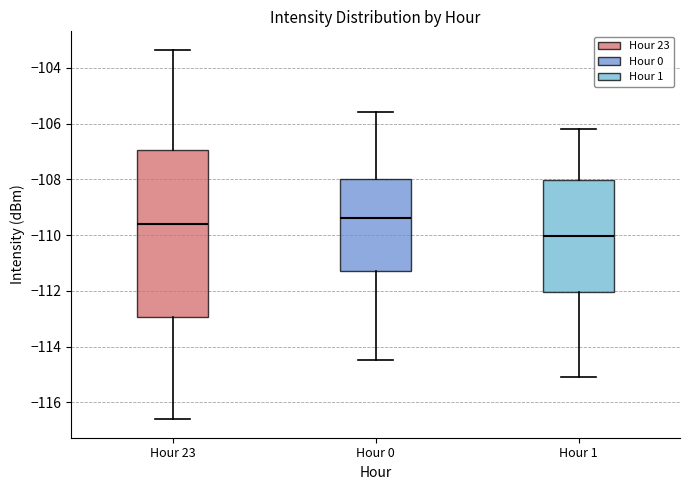

Reading left to right, read every box against the y-axis: the position of its median line, the range the box covers, and the ends of its whiskers. The values are not printed on the chart, so give them approximately, as read against the axis.

Hour 23: median -109.6, box -113.0 to -107.0, whiskers -116.6 to -103.4
Hour 0: median -109.4, box -111.2 to -108.0, whiskers -114.4 to -105.6
Hour 1: median -110.0, box -112.0 to -108.0, whiskers -115.0 to -106.2